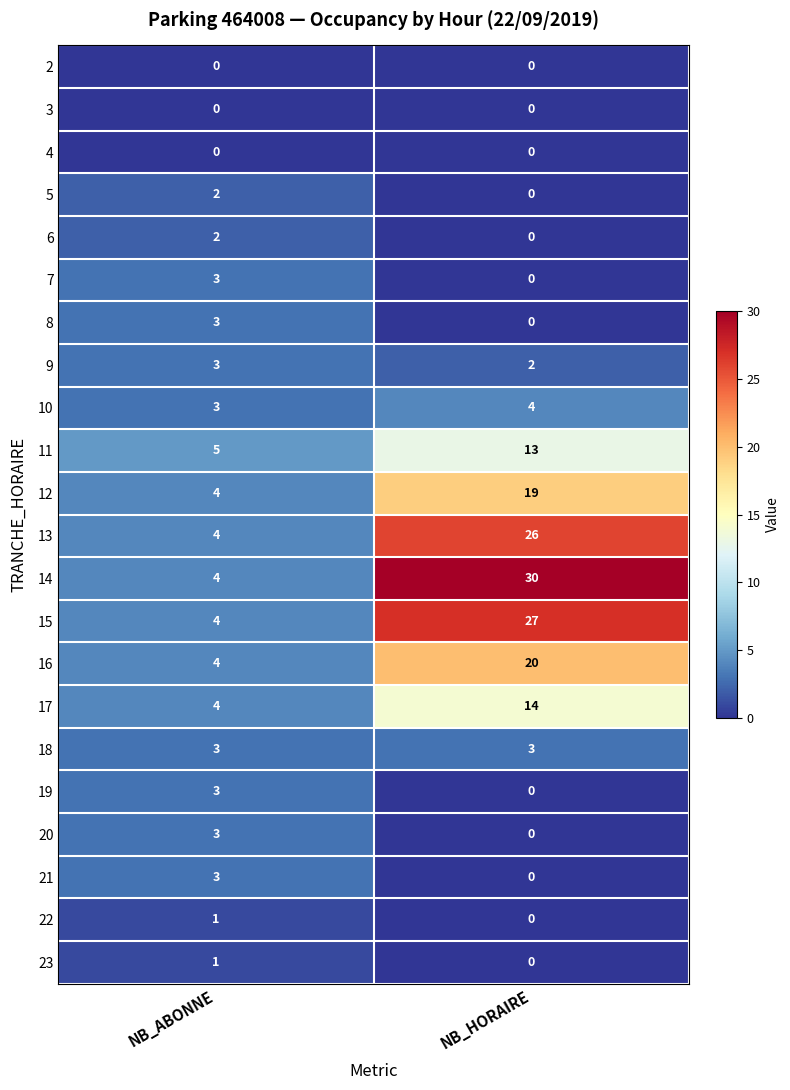

The value of 10 at NB_HORAIRE is 3. True or false?

False